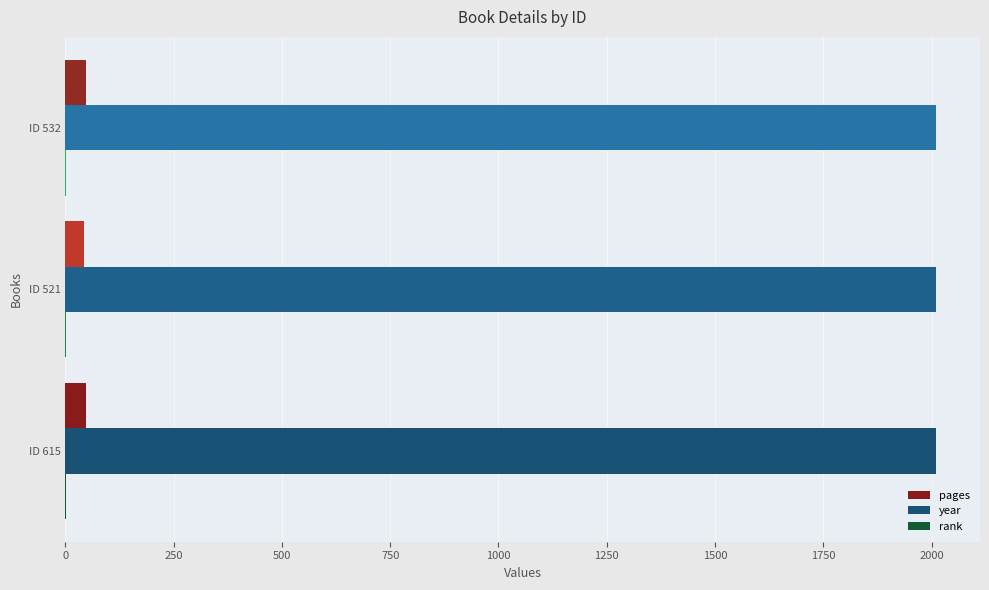

What is the sum of all pages values?

138